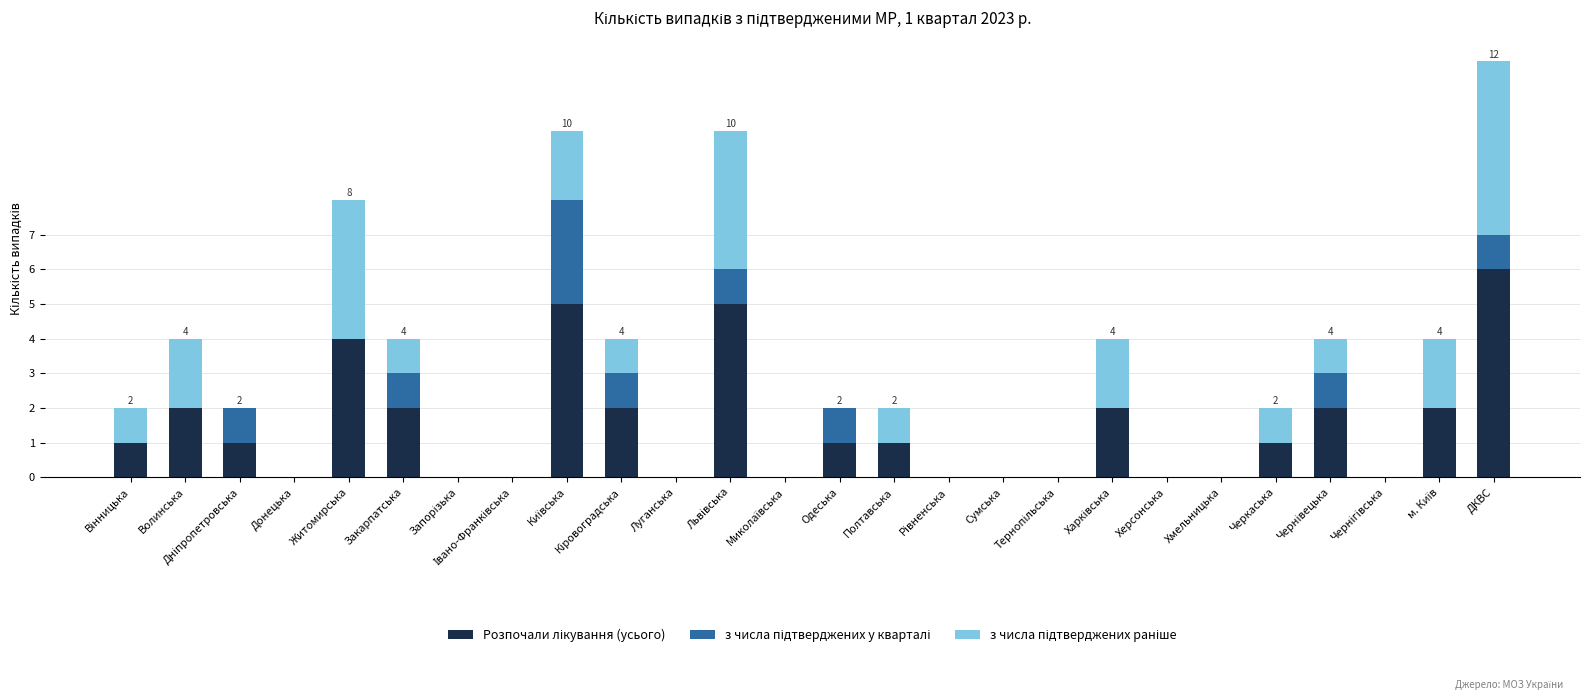

What is the total value across all series at Житомирська?

8